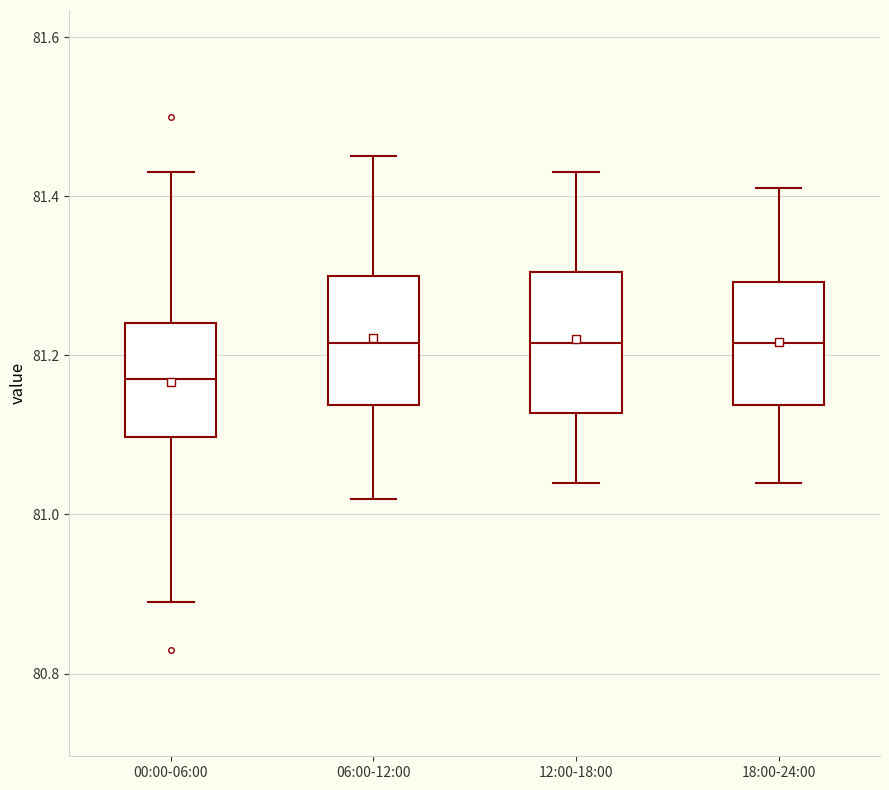

Where does the median line of the box for 06:00-12:00 sit on the y-axis? The values are not printed on the chart, so give them approximately, as read against the axis.

81.22